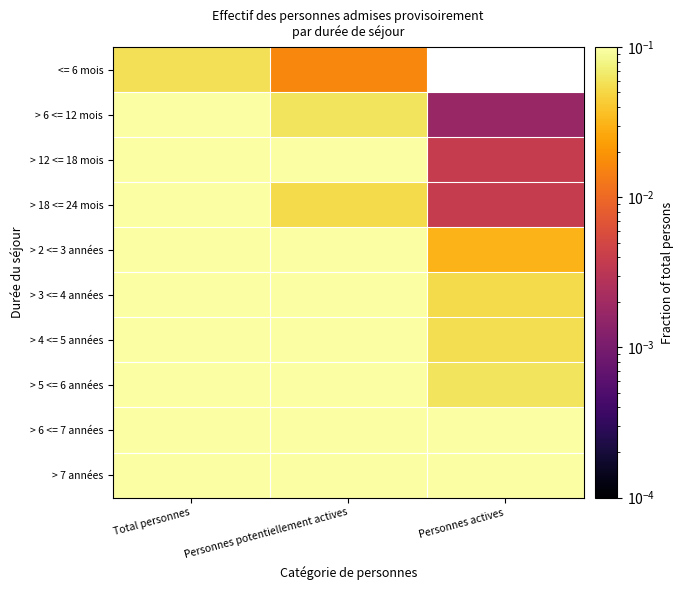

True or false: > 6 <= 12 mois has a value of 0.1 at Personnes potentiellement actives.

True